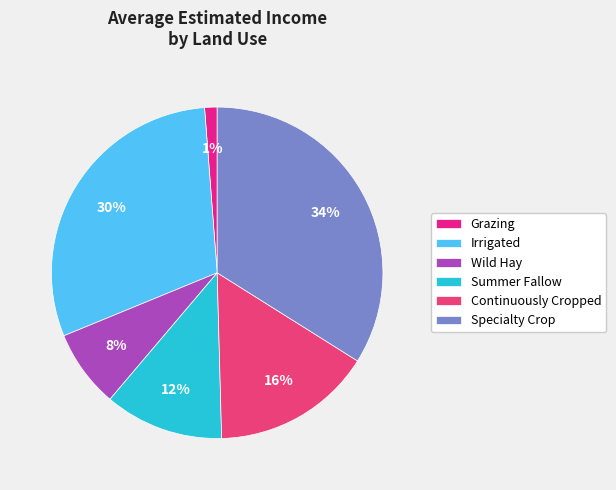

What percentage is the Summer Fallow slice, to the nearest percent?

12%